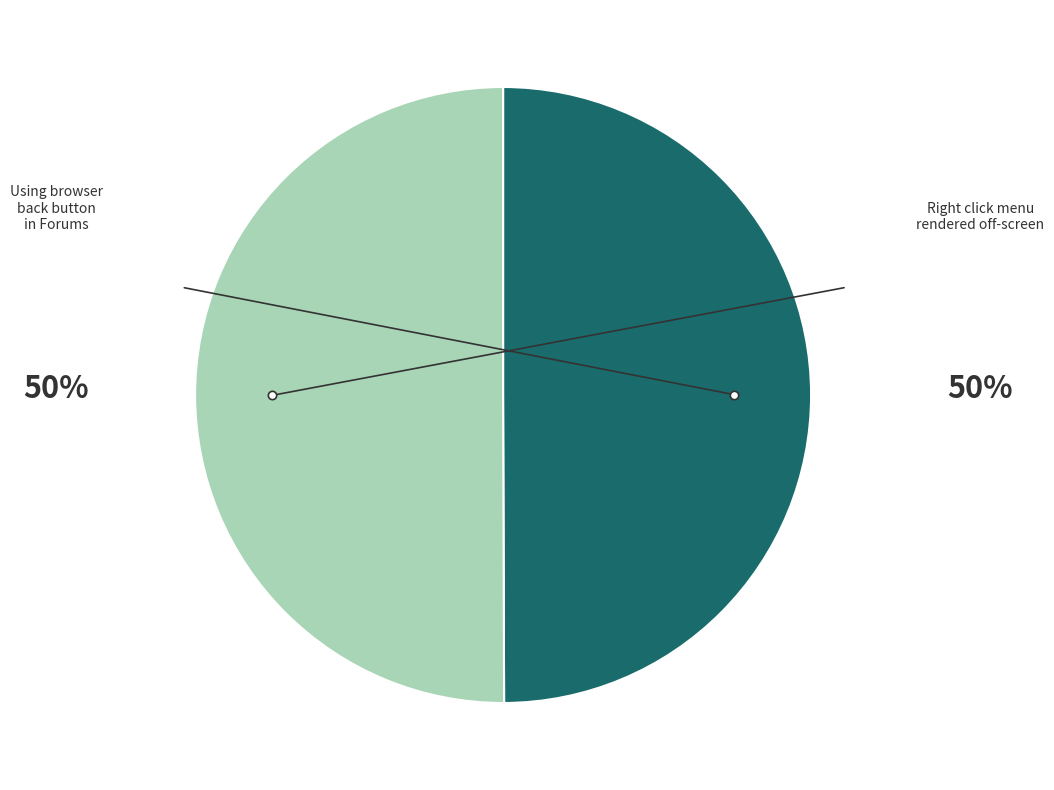

How many slices are in this pie chart?

2